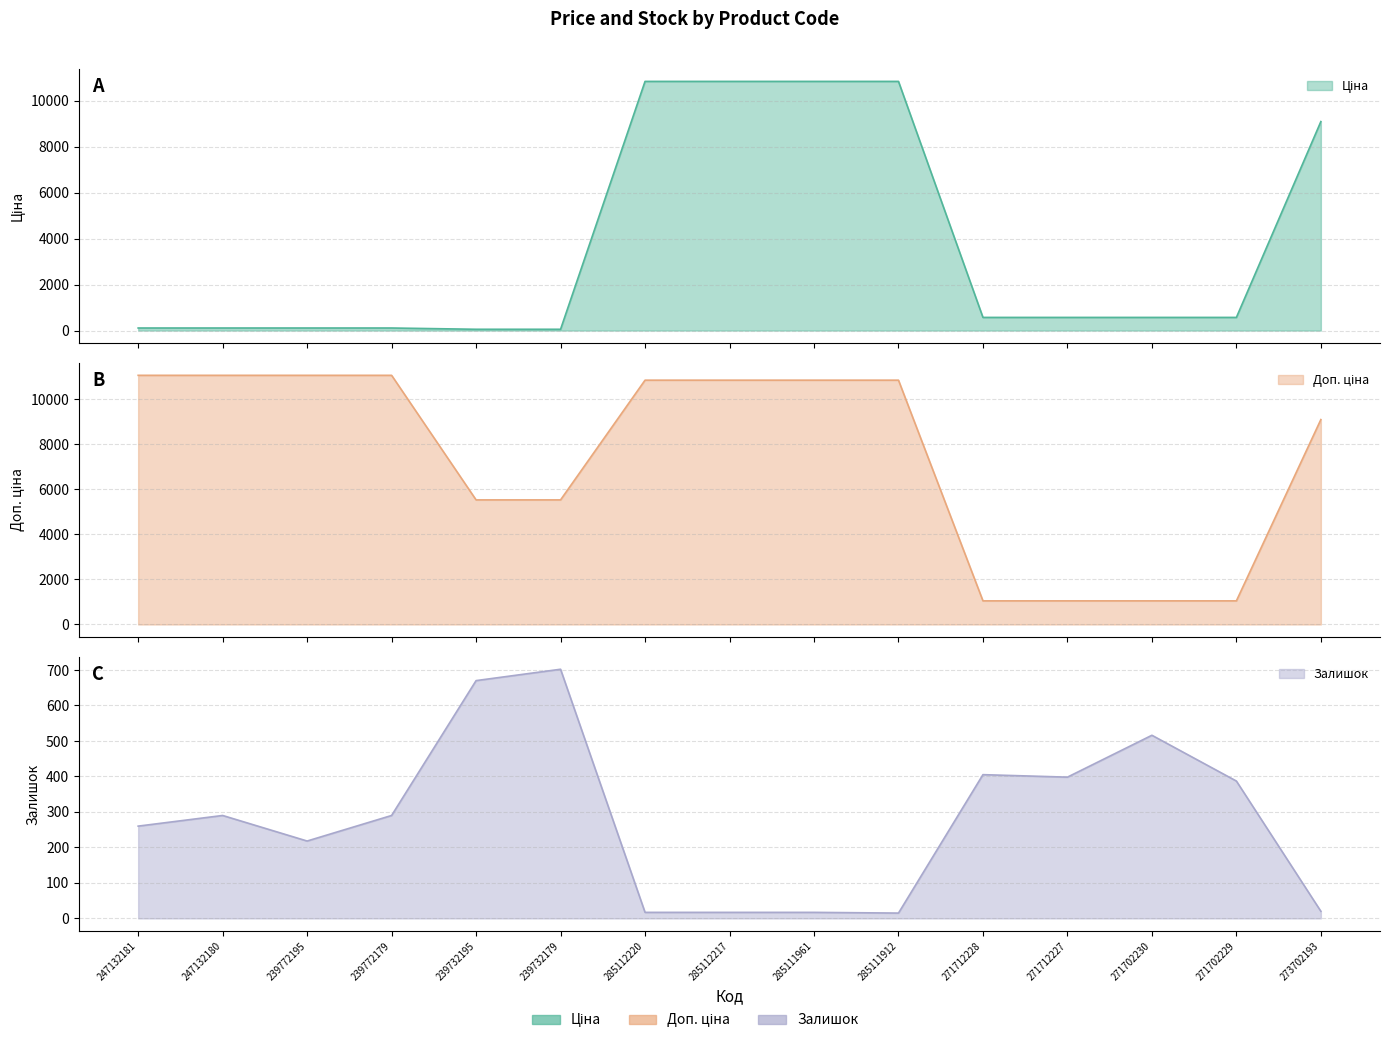

Which series has the largest range (max minus min)?

Ціна